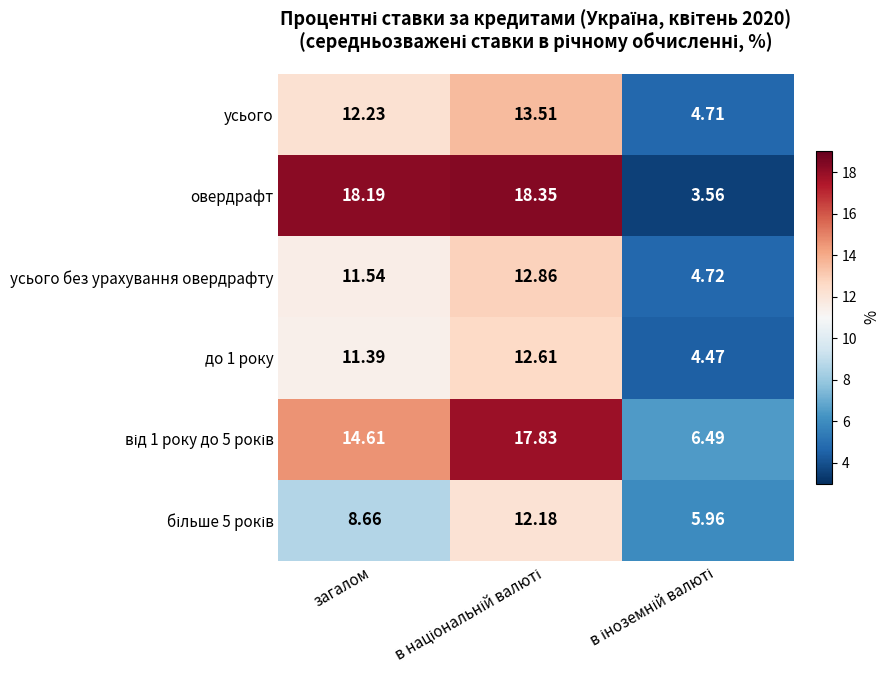

At which label is усього closest to 9?

загалом